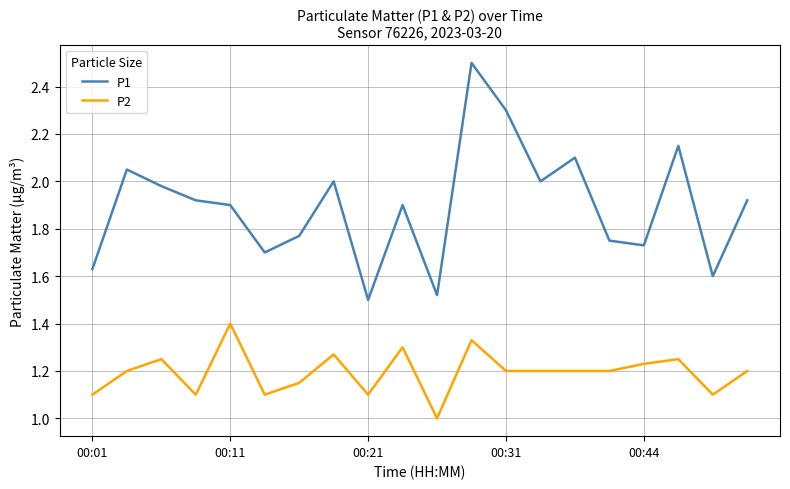

What is the greatest value displayed?

2.5